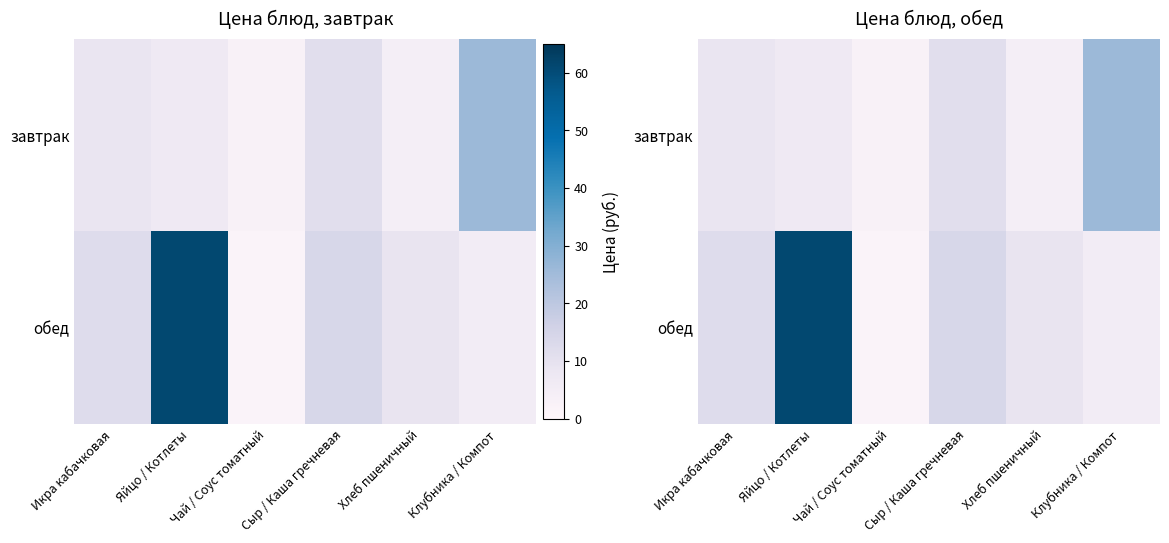

What is the sum of all завтрак values?

60.3